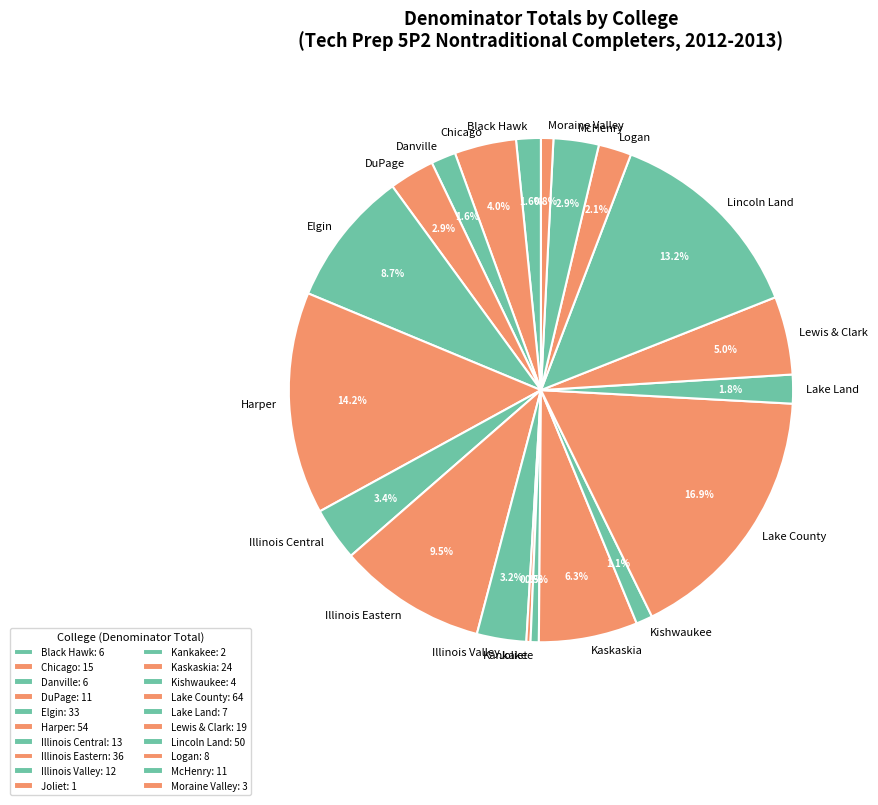

Do McHenry and Illinois Valley together represent more than half of the pie?

No